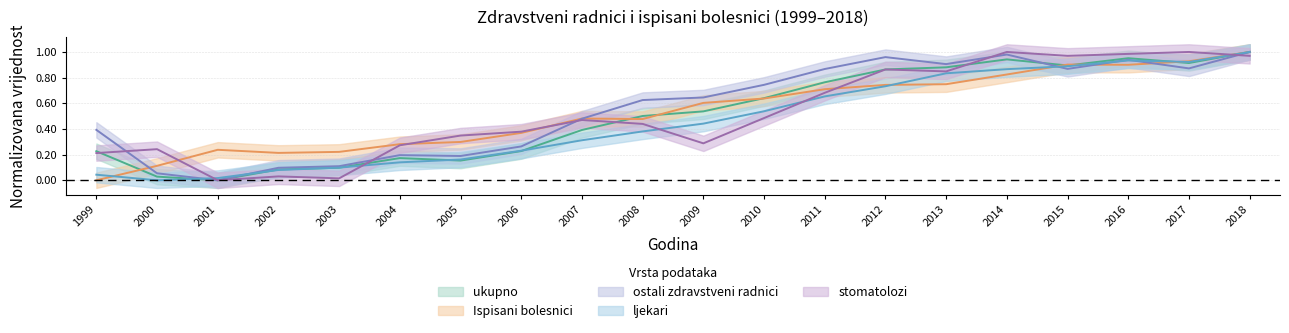

At which category is the sum across all series the highest?

2018